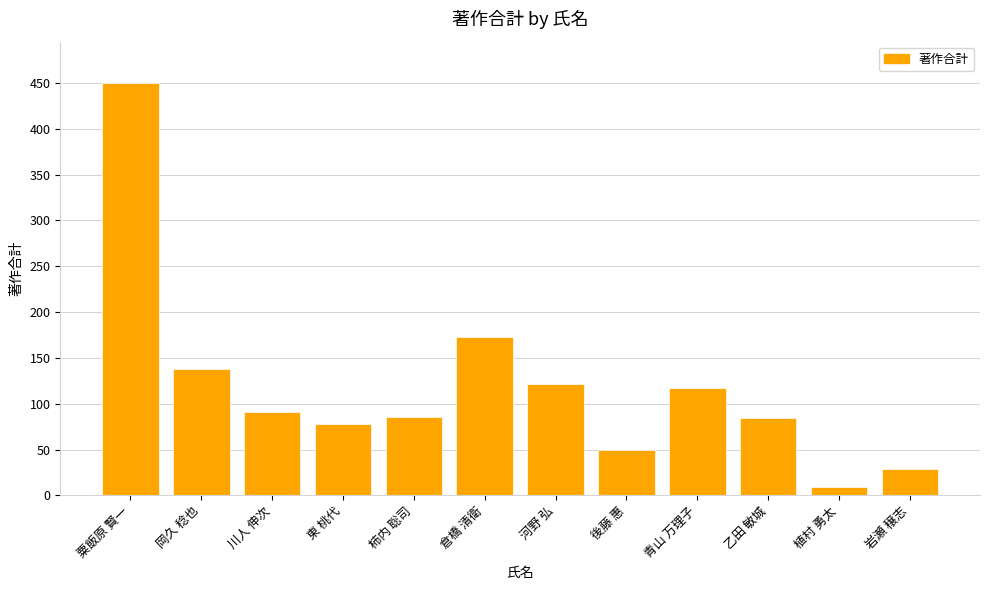

How many bars are there in total?

12